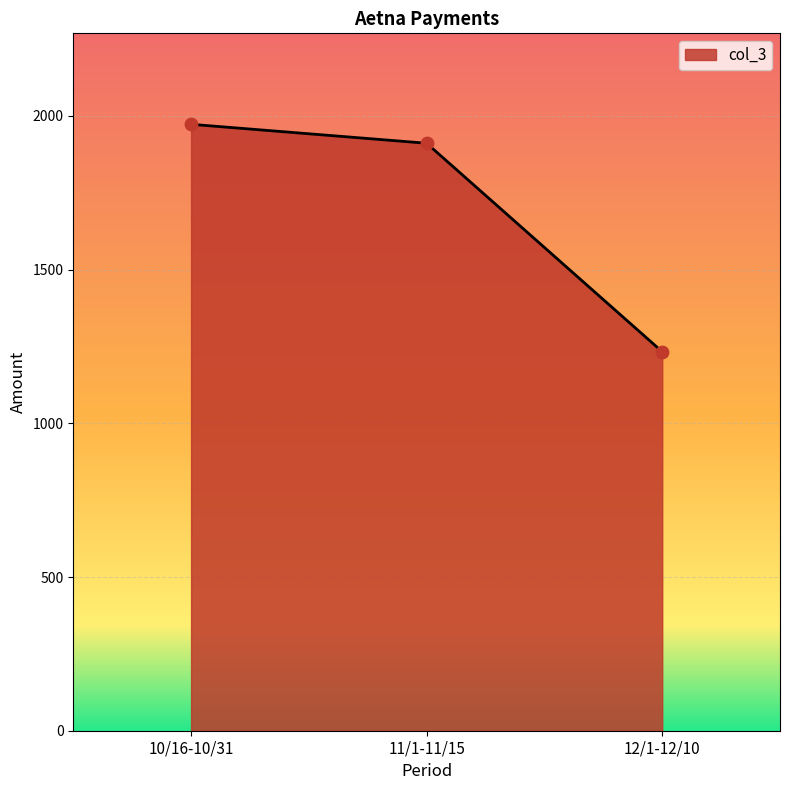

What is the change in value from 11/1-11/15 to 12/1-12/10?

-678.1